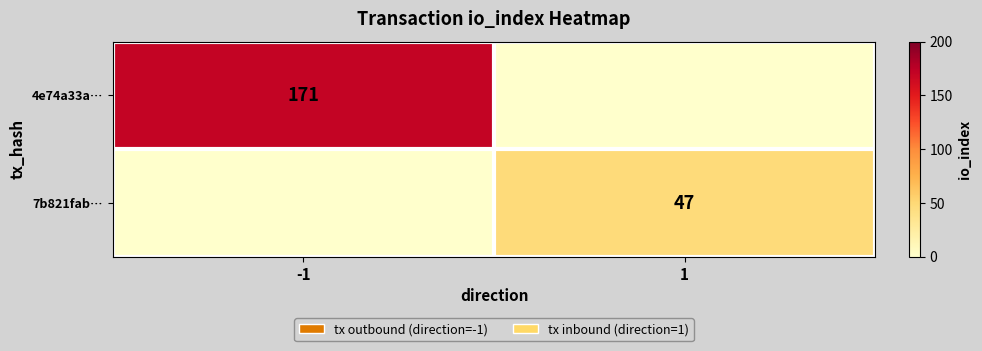

The 7b821fab… series shows 72 at 1. True or false?

False